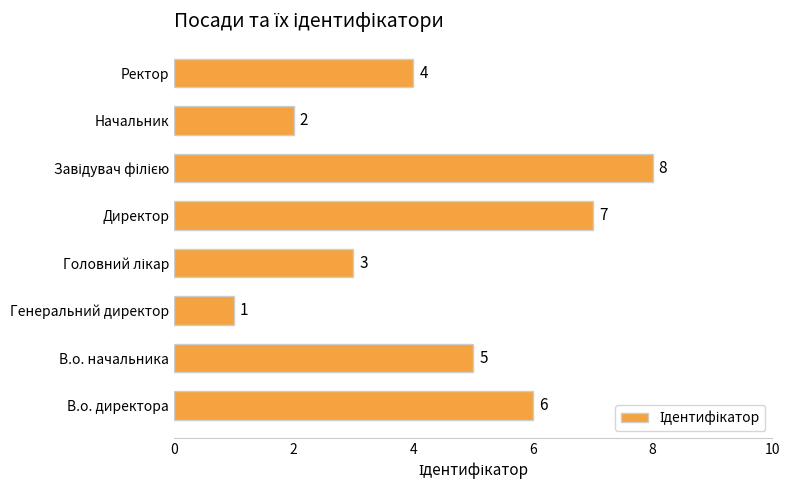

At which label is the value closest to 4?

Ректор